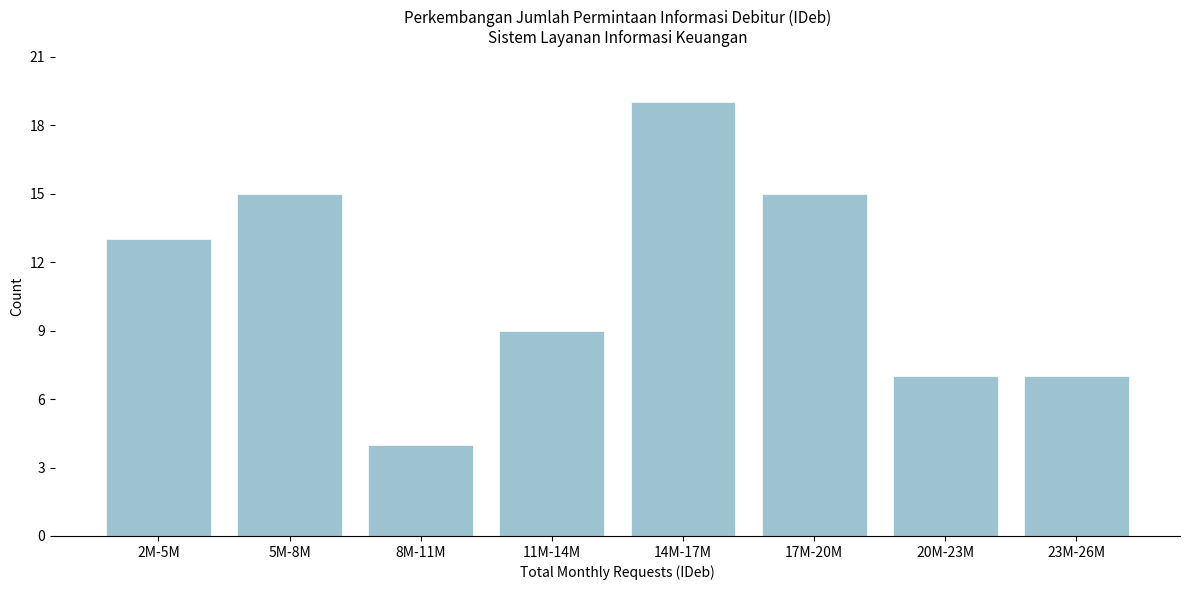

Reading left to right, transcribe all the data shown in this chart.

13	15	4	9	19	15	7	7